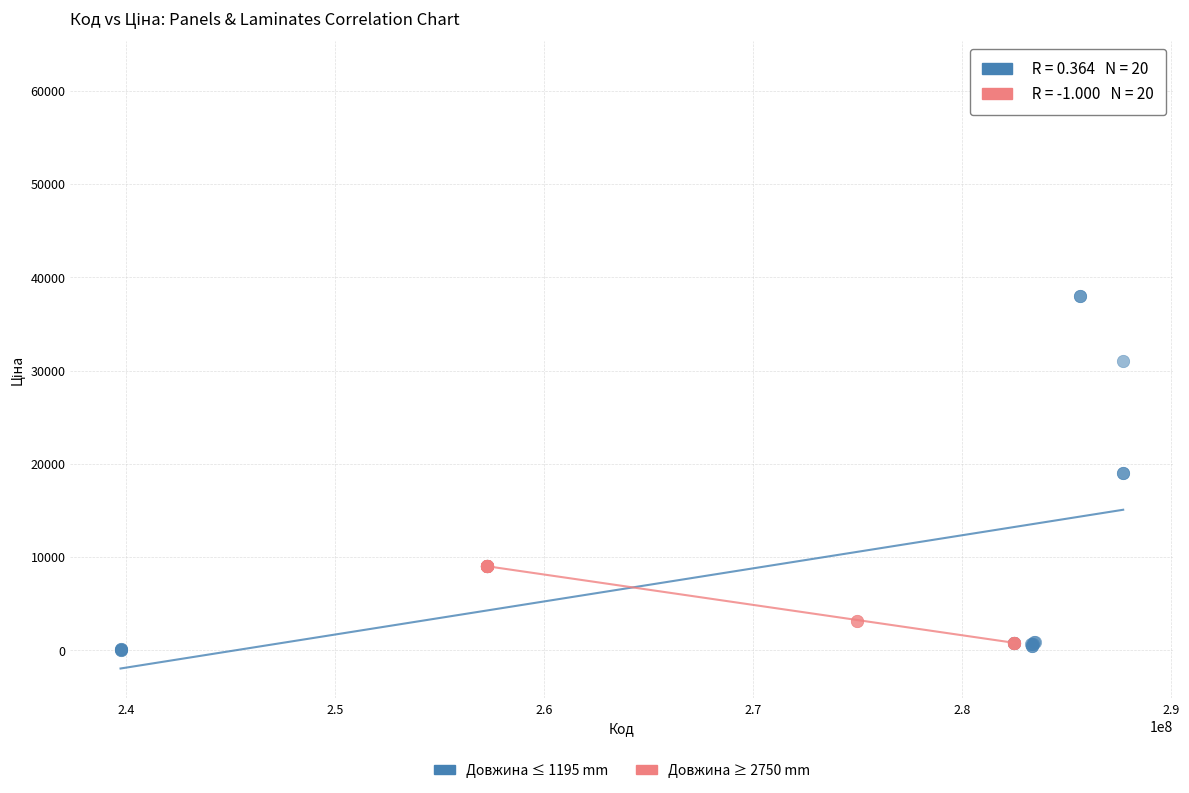

Which series reaches the maximum Y coordinate?

Довжина ≤ 1195 mm